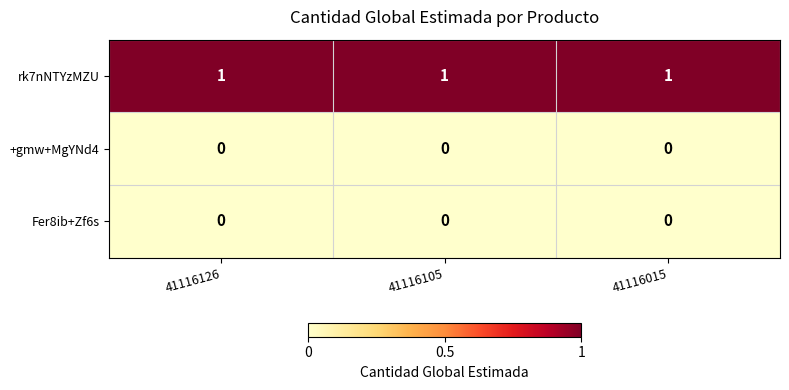

The value of rk7nNTYzMZU at 41116126 is 2. True or false?

False